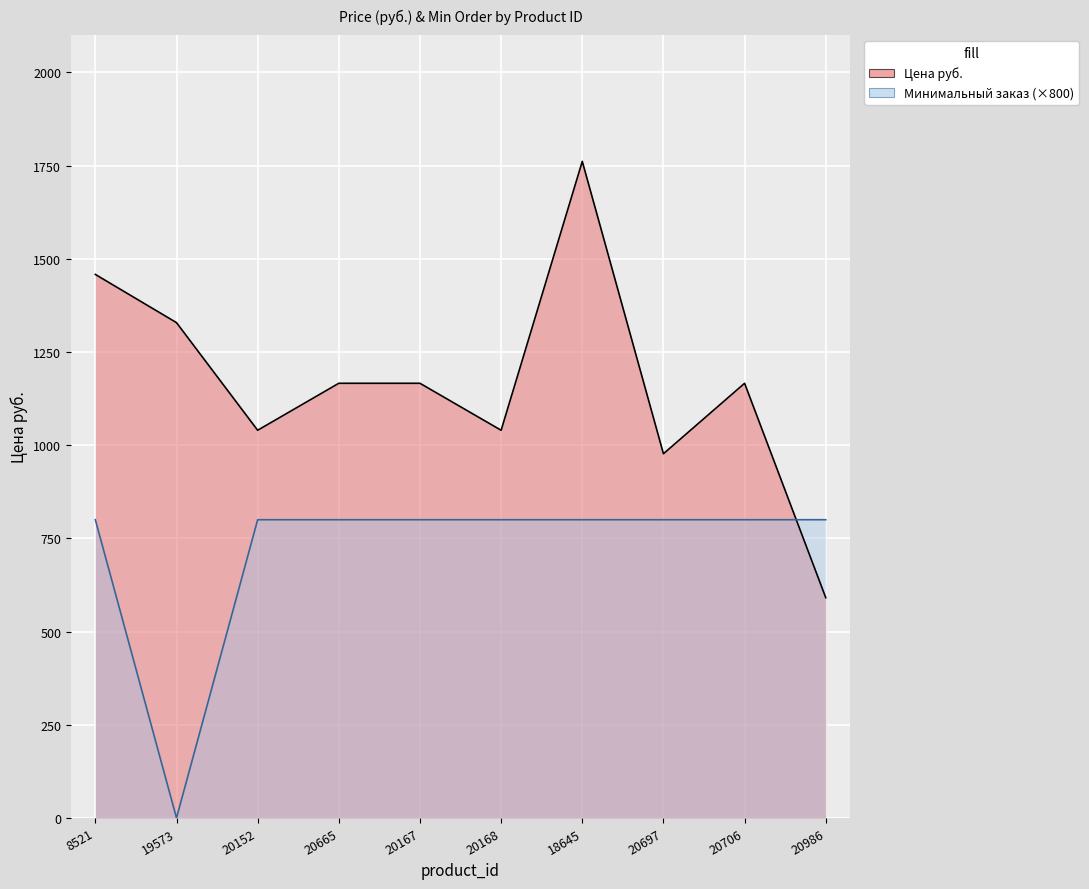

What is the difference between the maximum and second lowest values in the Цена руб. series?

784.3